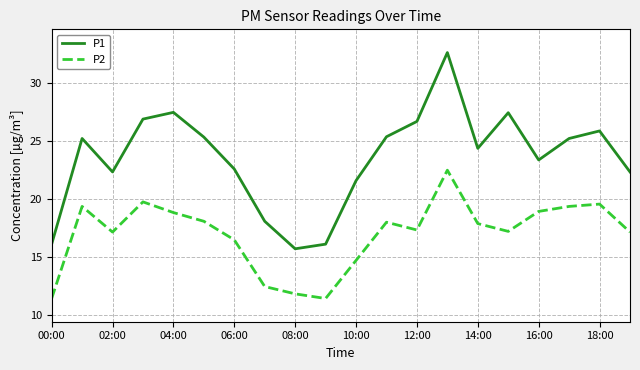

What is the highest value of the P2 series?

22.5